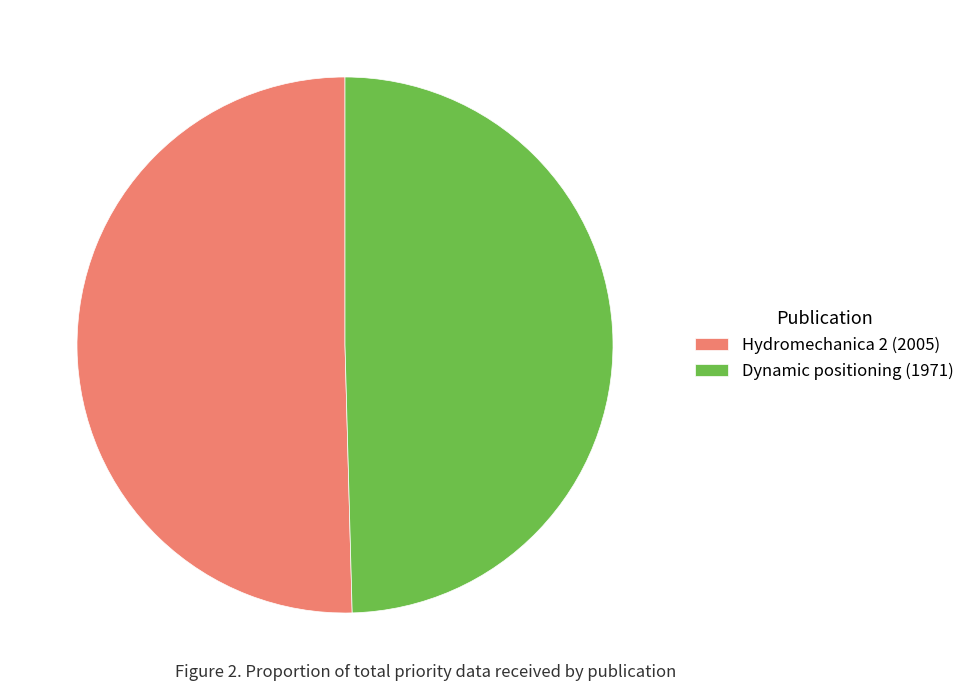

Does Hydromechanica 2 (2005) account for over 50% of the chart?

Yes